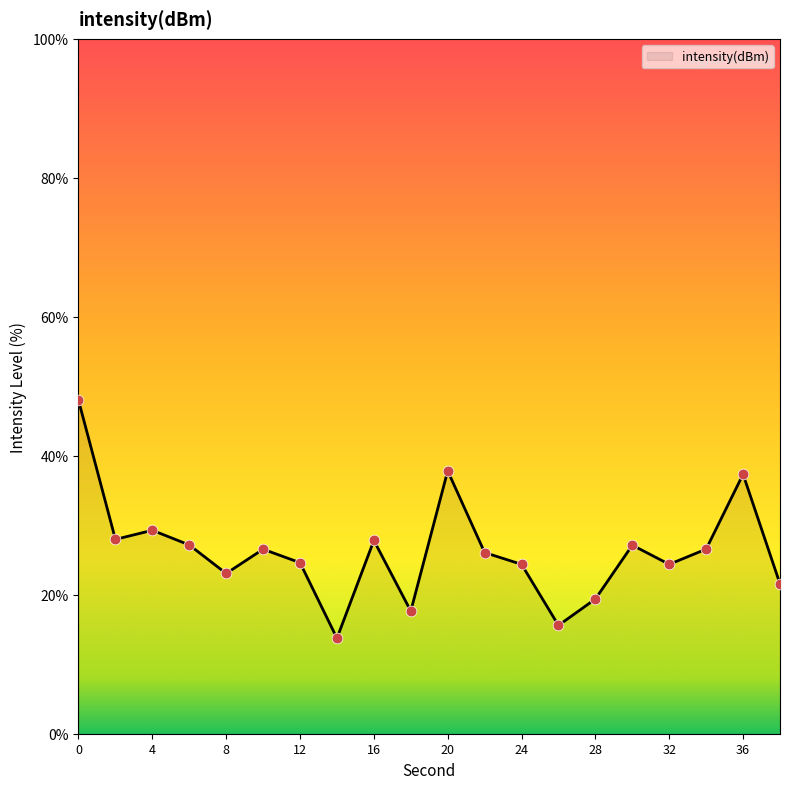

What is the greatest value displayed?

48.0